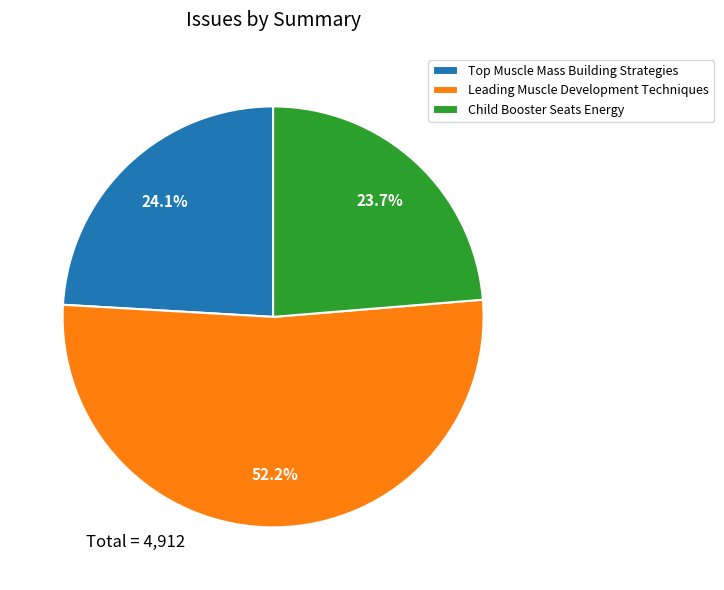

Does any single category account for the majority?

Yes